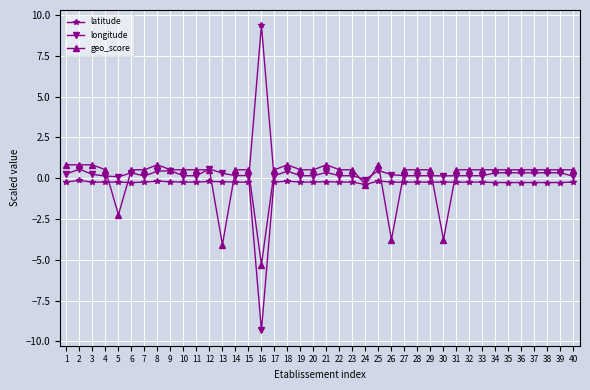

Is the value of latitude at 38 greater than the value of longitude at 33?

No